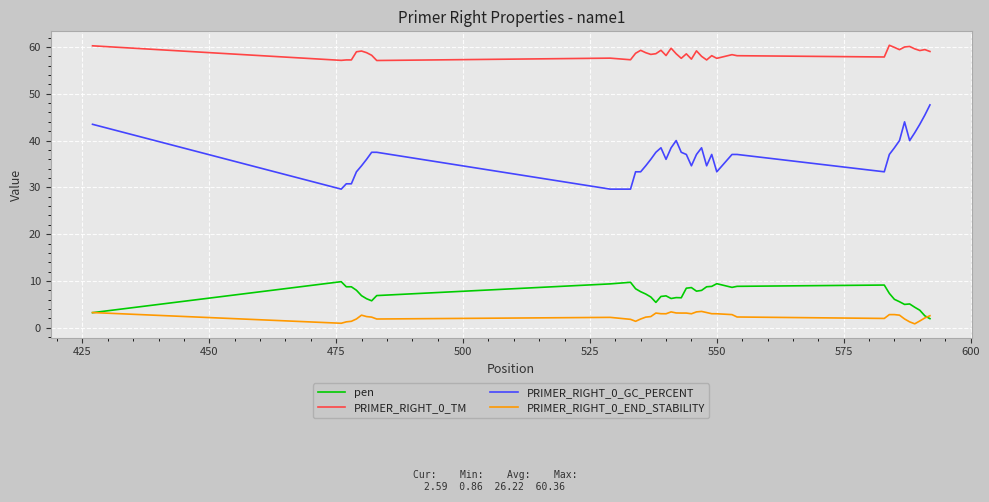

True or false: PRIMER_RIGHT_0_TM and PRIMER_RIGHT_0_GC_PERCENT cross at least once.

False